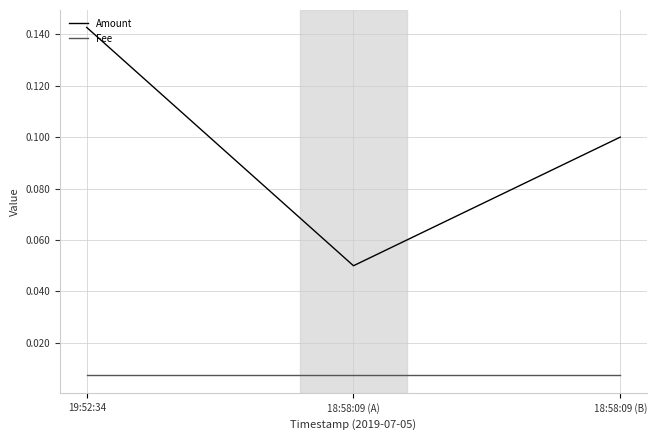

What are all the series names shown in the legend?

Amount, Fee